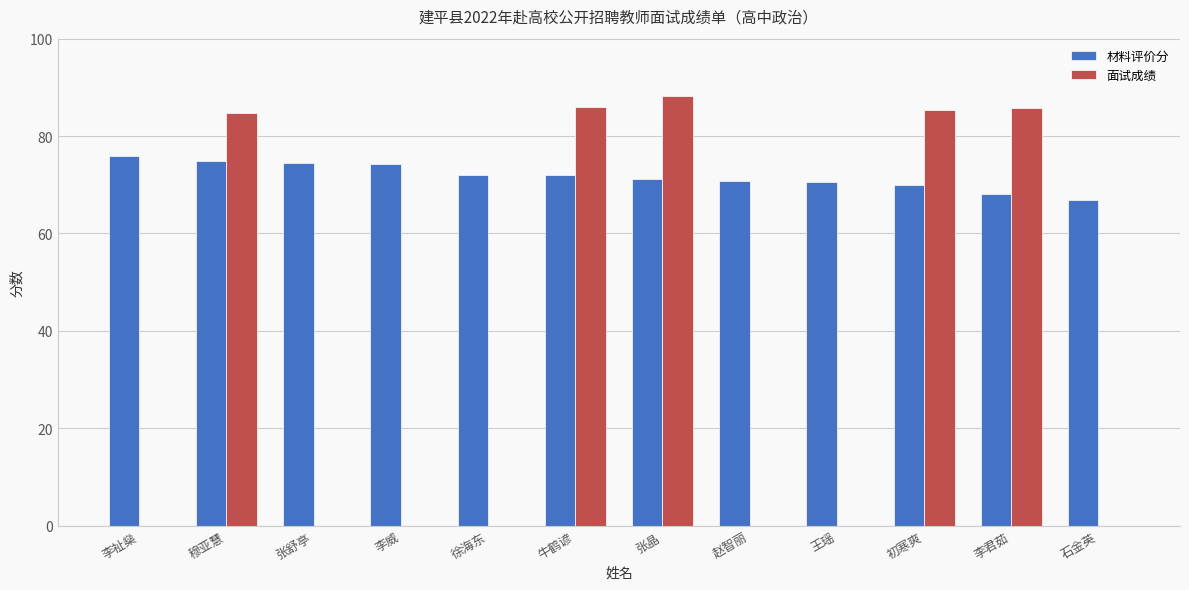

What is the total value across all series at 李君茹?

153.9